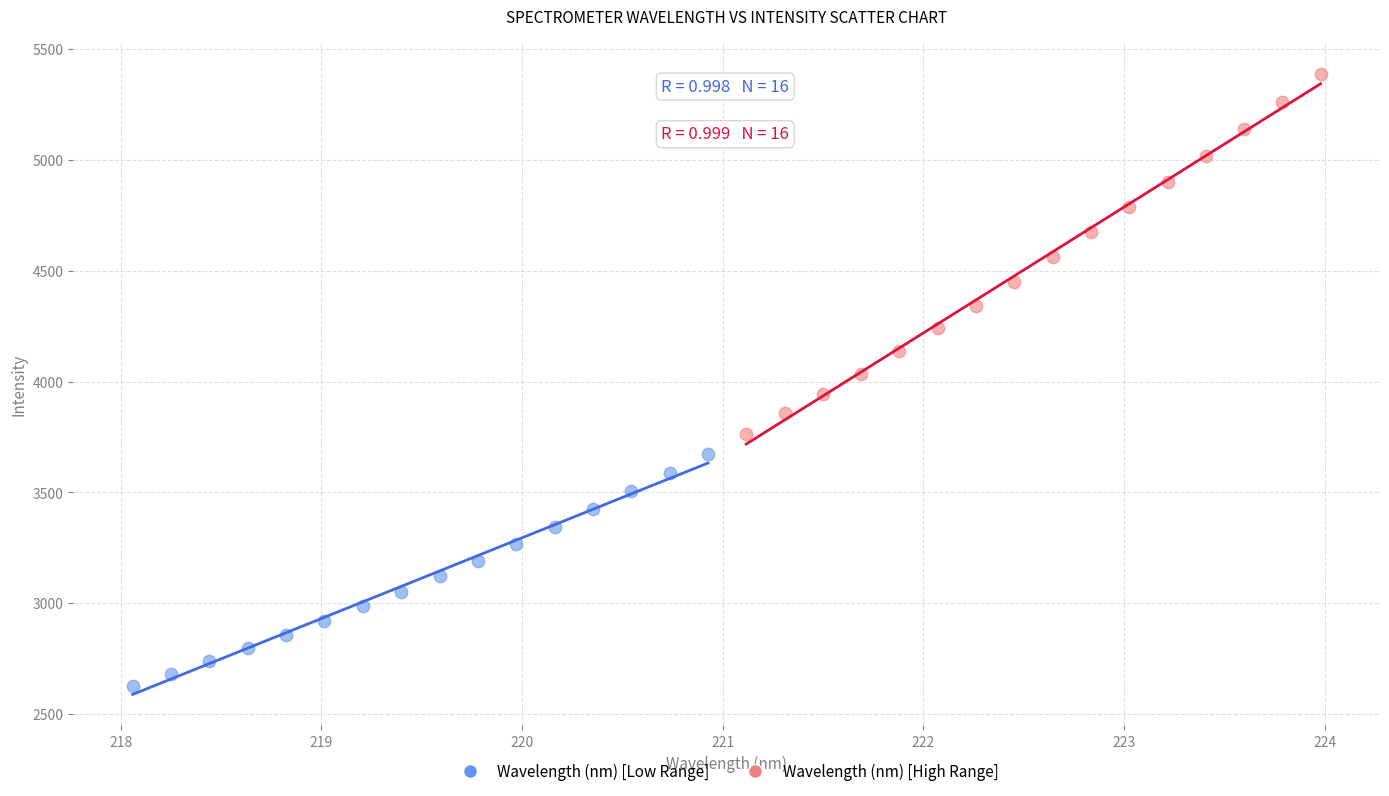

Which series contains the lowest Y value?

Wavelength (nm) [Low Range]